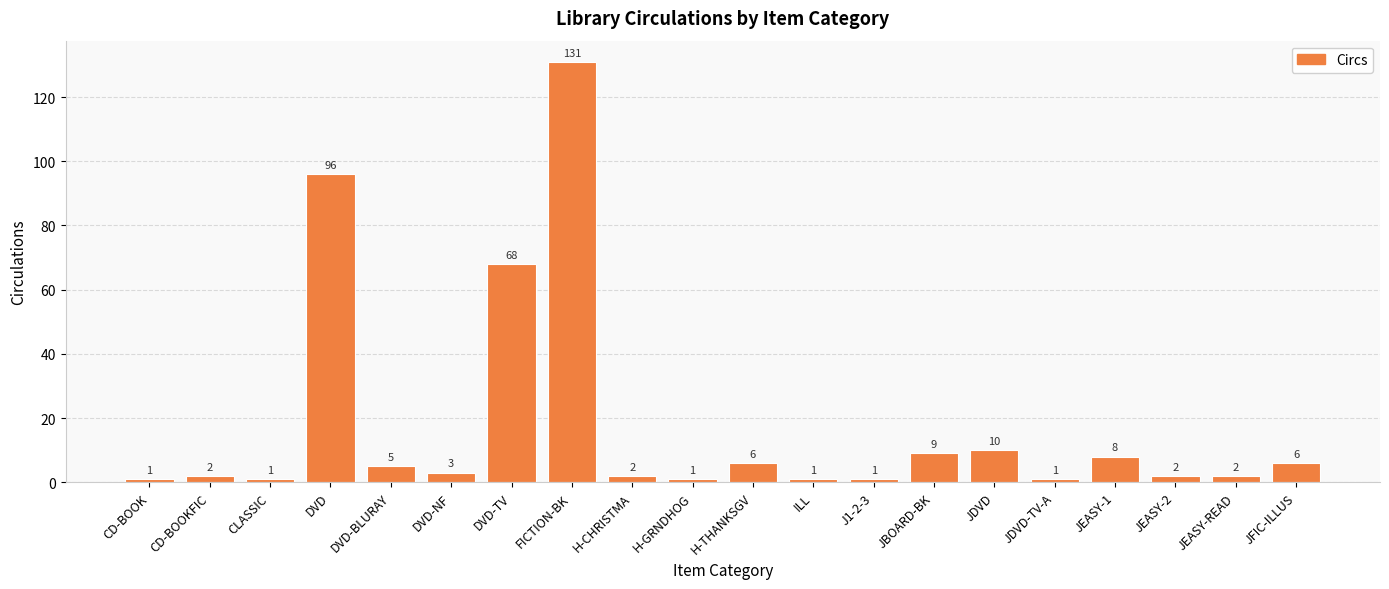

What position from the left is DVD-NF?

6